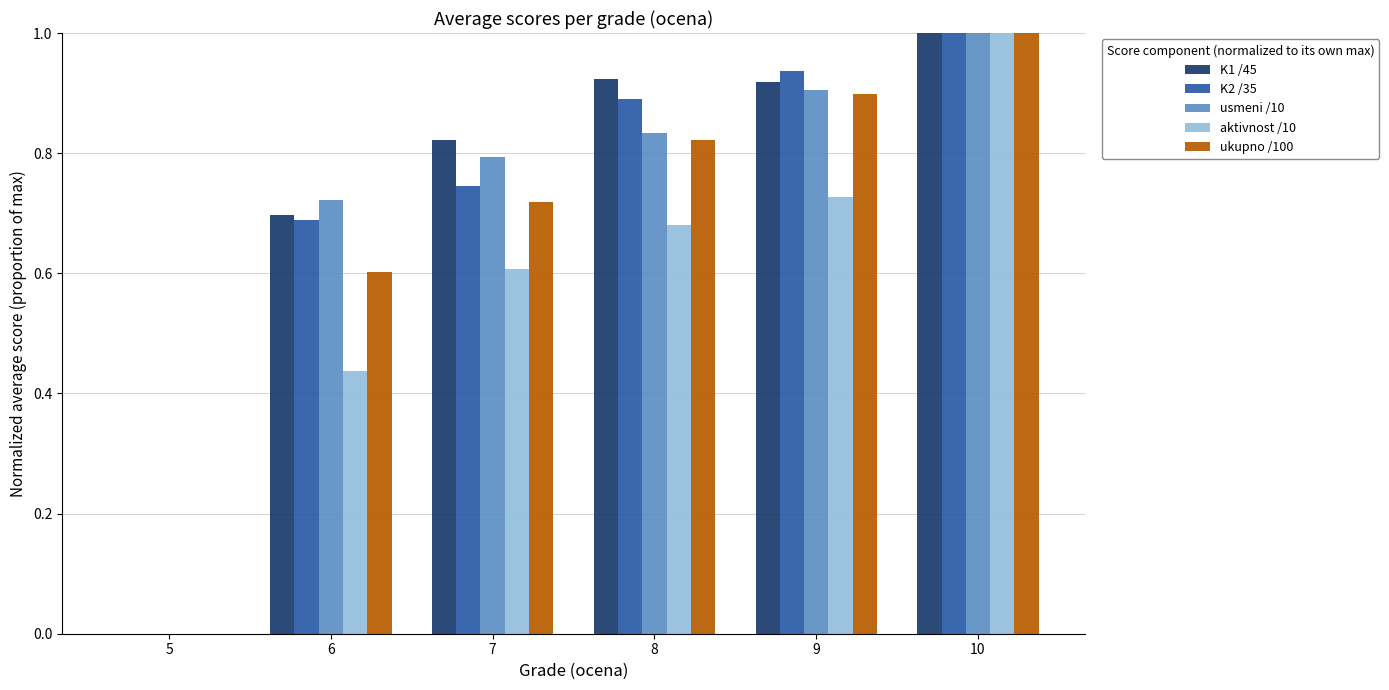

The value of aktivnost /10 at 9 is 0.4. True or false?

False